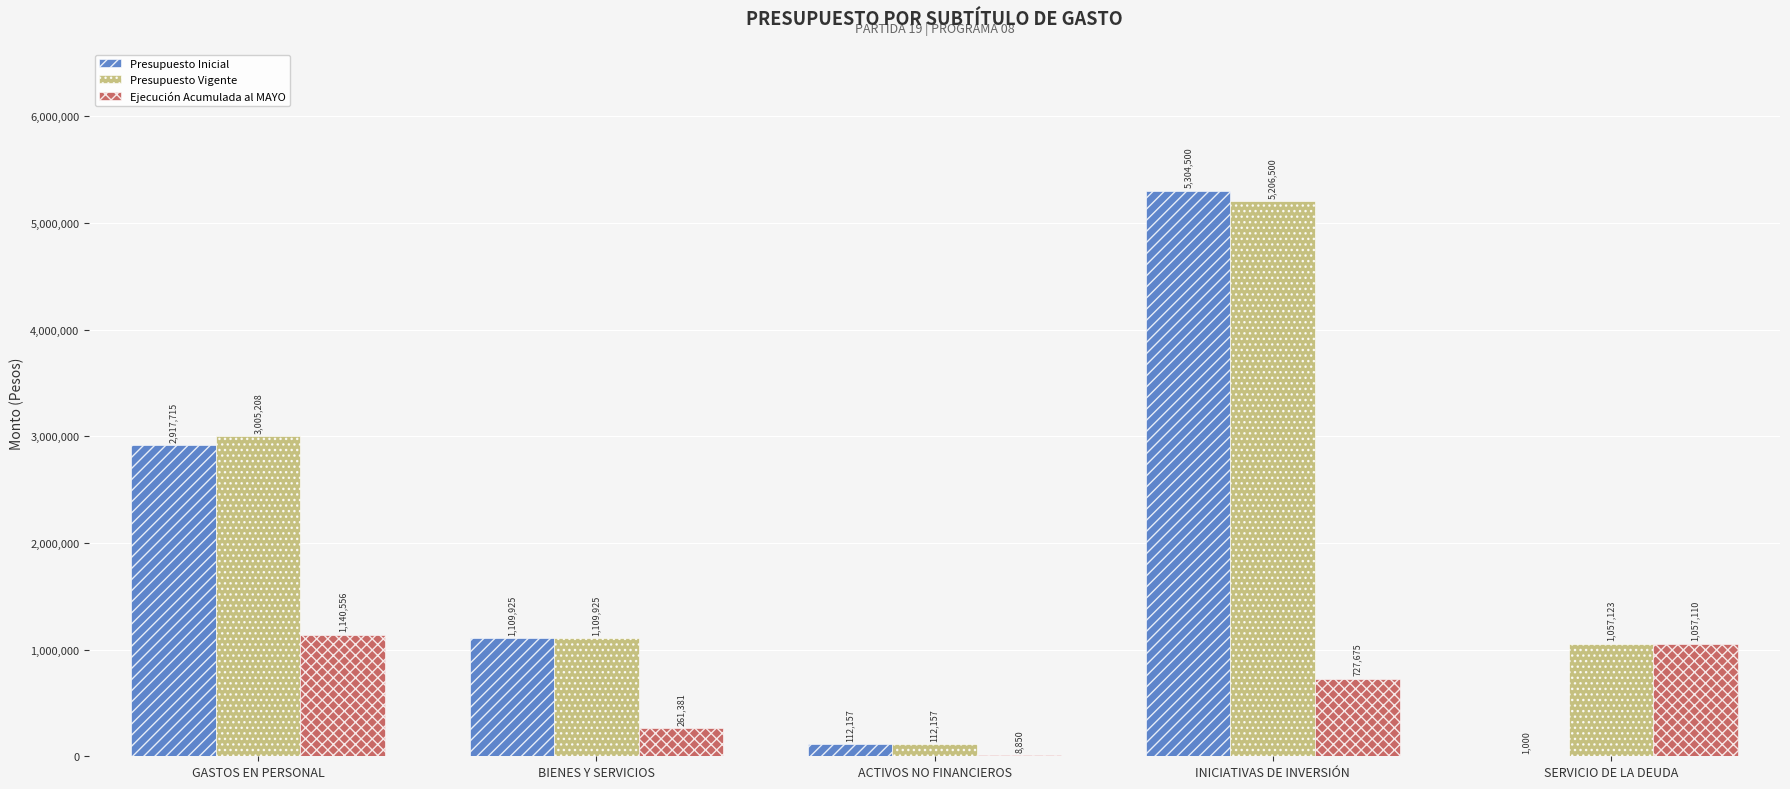

Between ACTIVOS NO FINANCIEROS and SERVICIO DE LA DEUDA, which series saw the biggest shift?

Ejecución Acumulada al MAYO